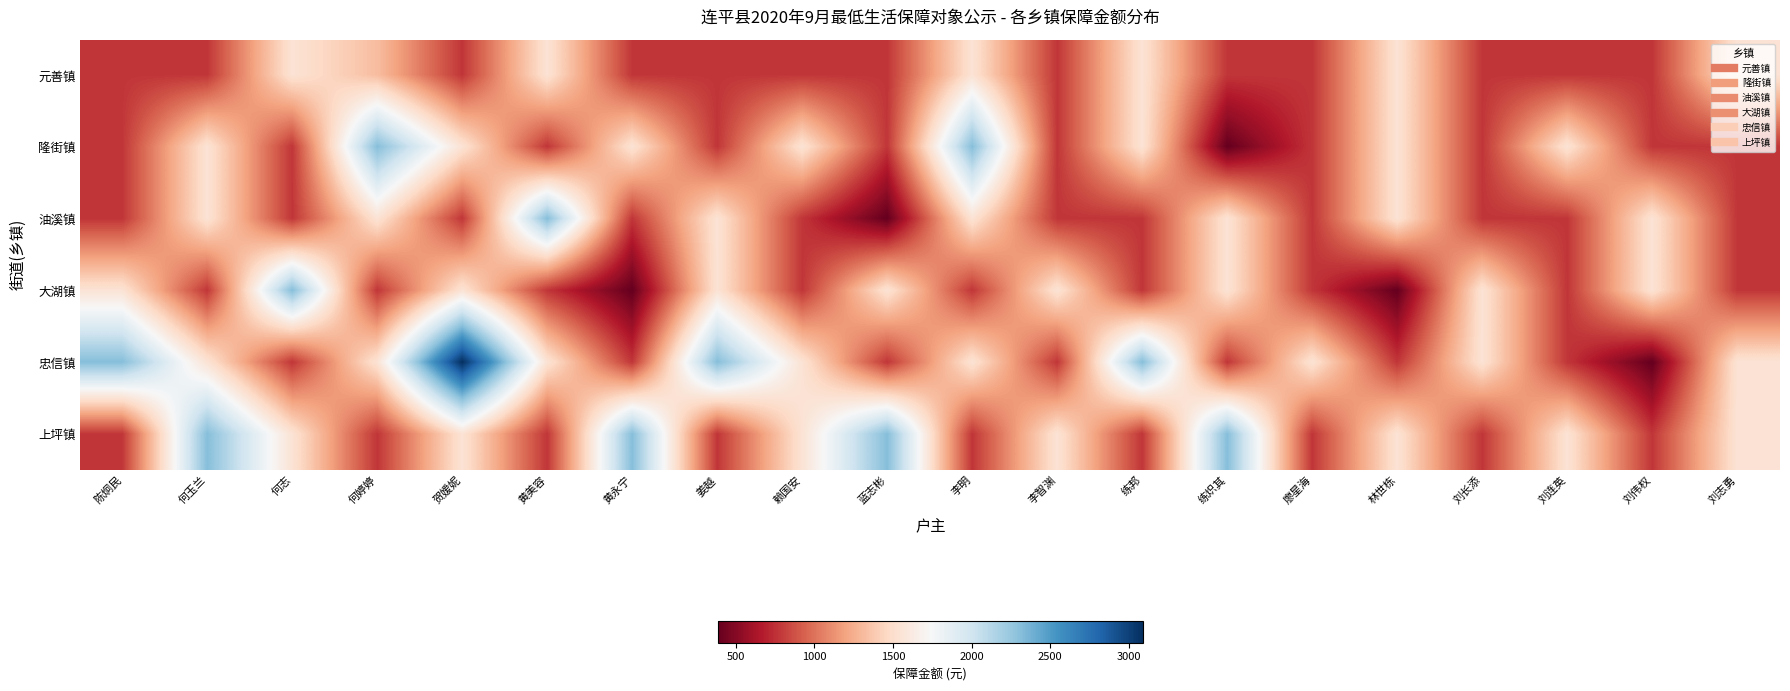

What is the difference between the highest and lowest values at 何婷婷?

1544